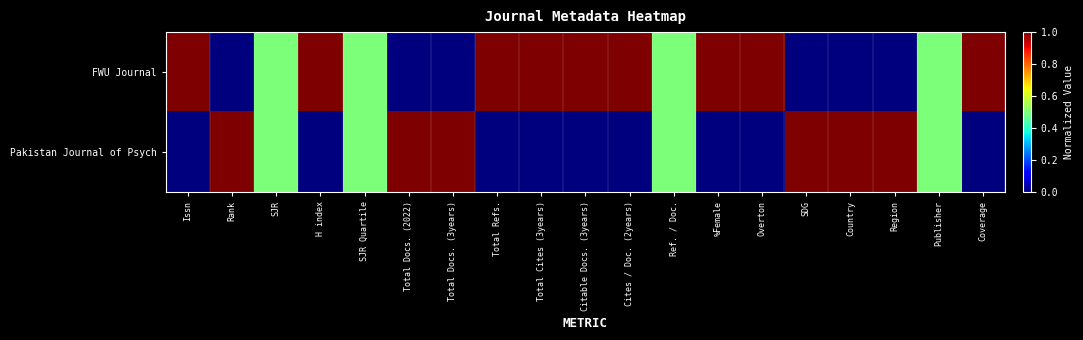

What is the spread (max minus min) of values at Total Docs. (3years)?

1.0